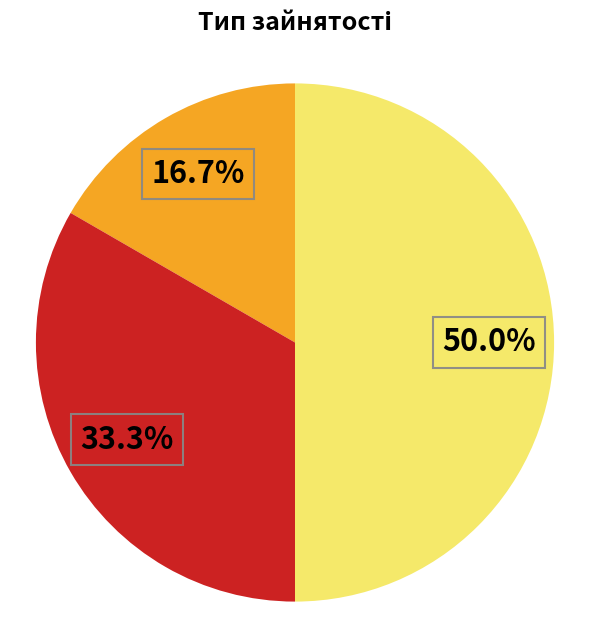

How many slices are in this pie chart?

3